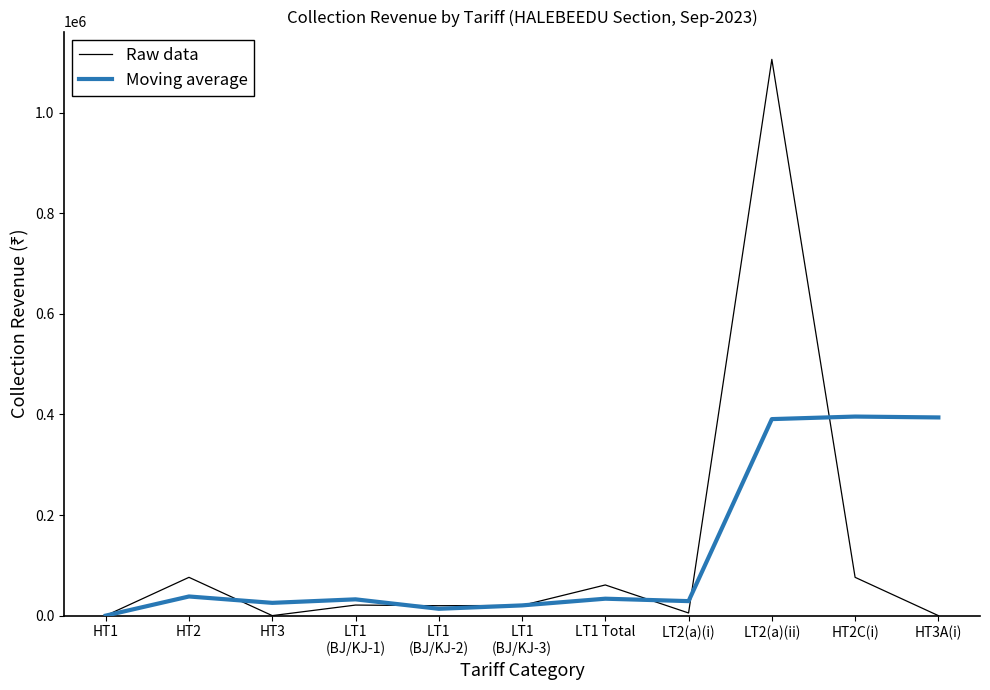

What is the greatest value displayed?

1105686.5